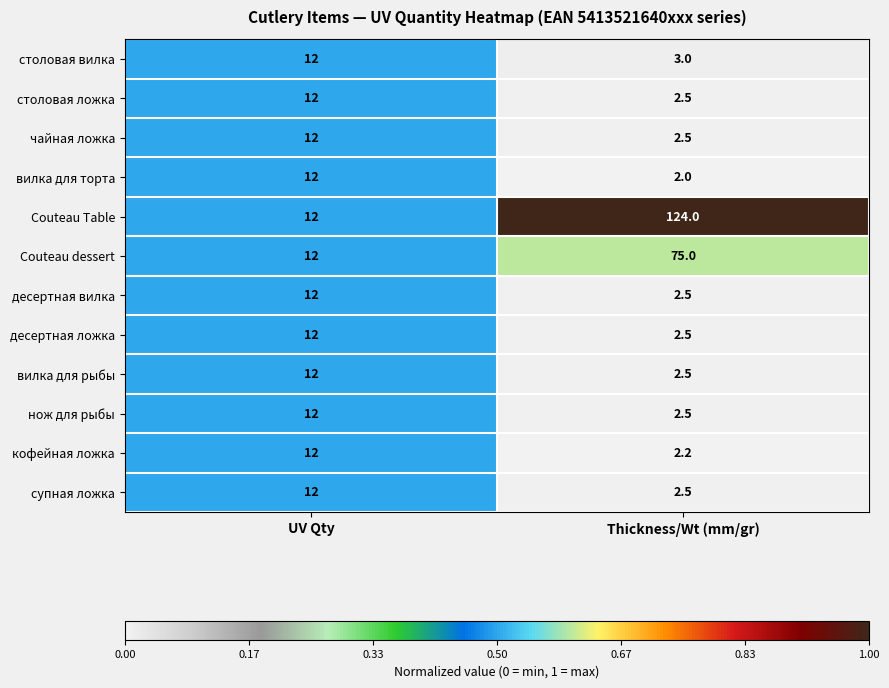

List the labels in order of чайная ложка value, largest first.

UV Qty, Thickness/Wt (mm/gr)